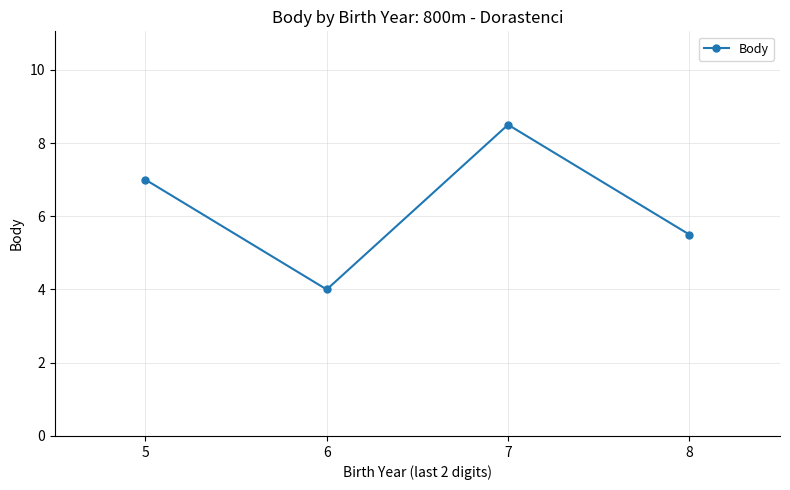

List the labels in order of value, largest first.

7, 5, 8, 6